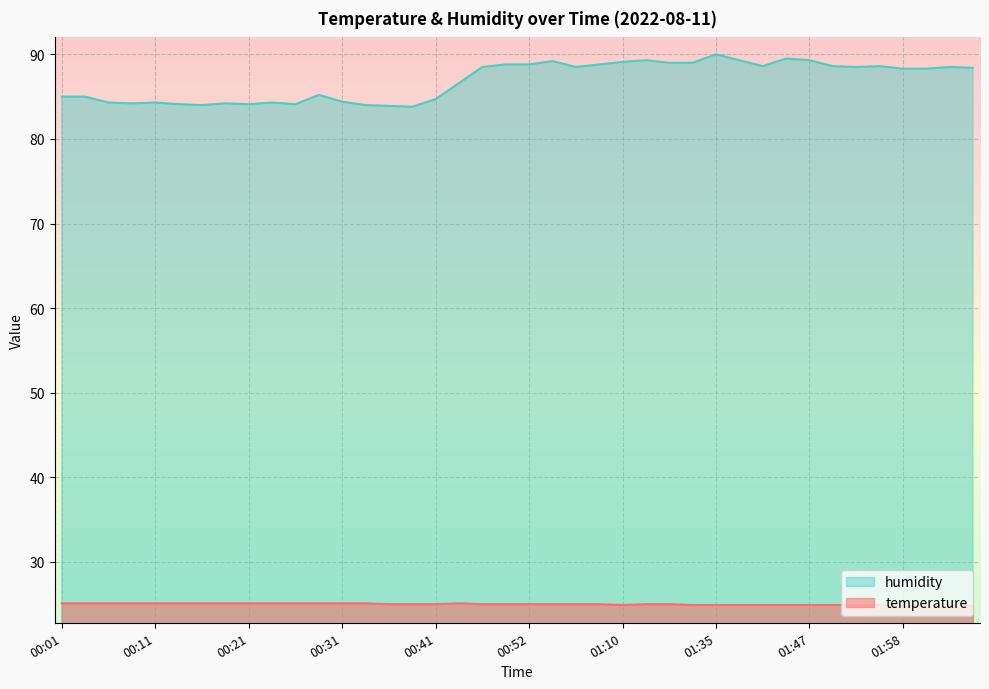

Which category has the highest value across all series?

01:35